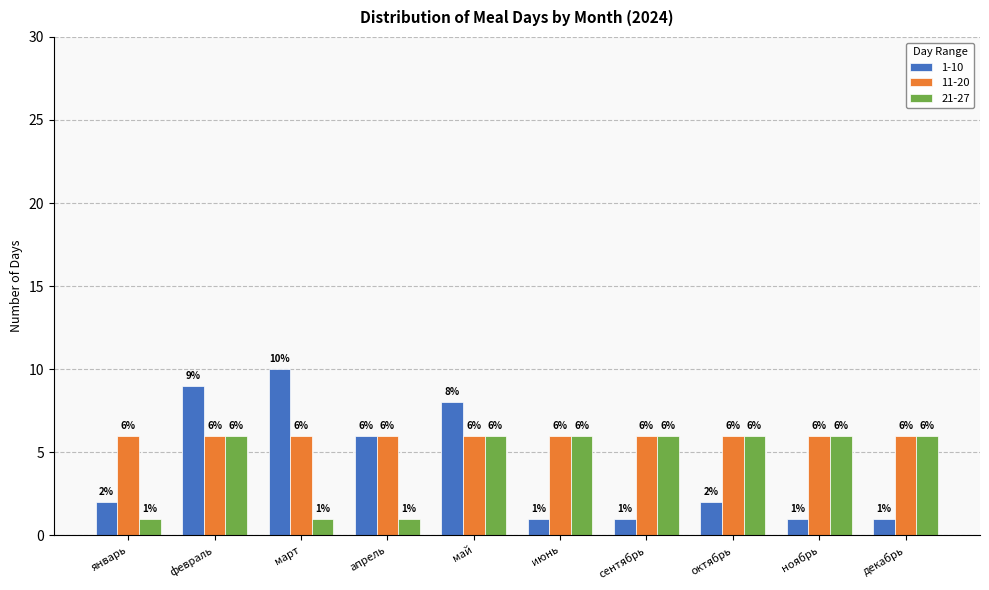

Rank the series by their average value, from highest to lowest.

11-20, 21-27, 1-10